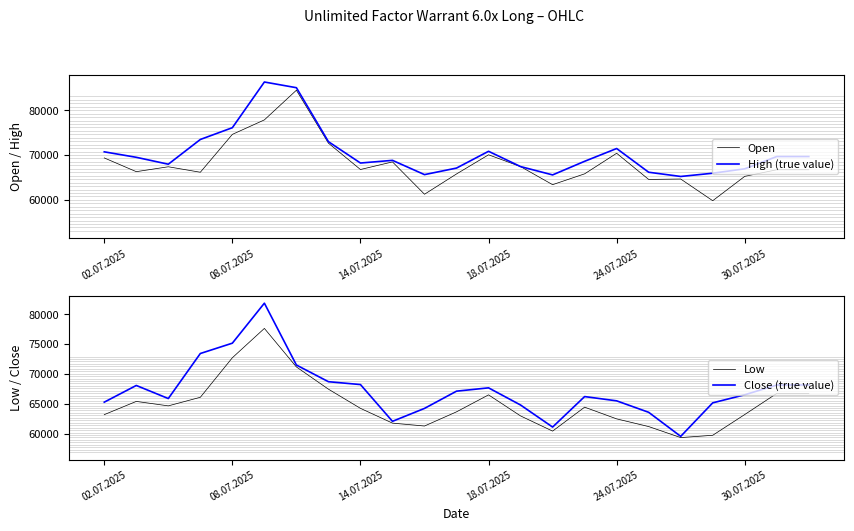

What is the difference between the maximum and second lowest values in the Close (true value) series?

20740